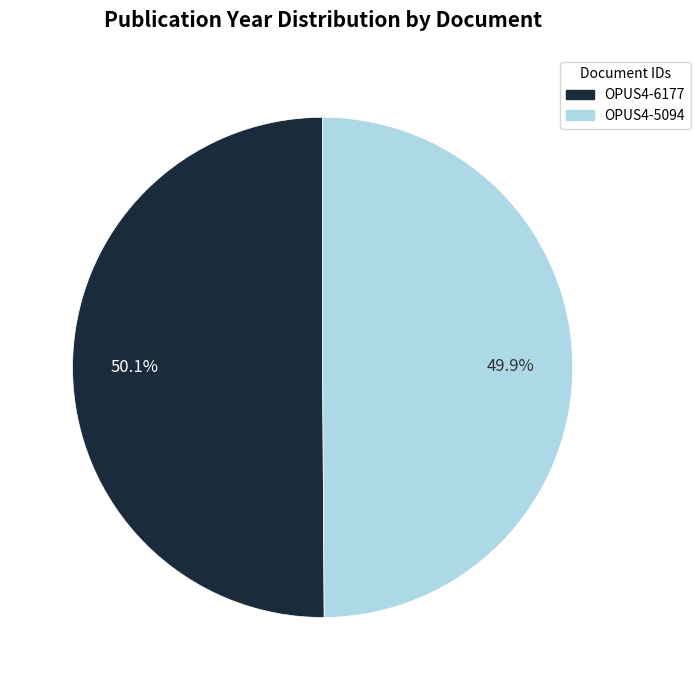

Is the sum of OPUS4-5094 and OPUS4-6177 greater than half?

Yes